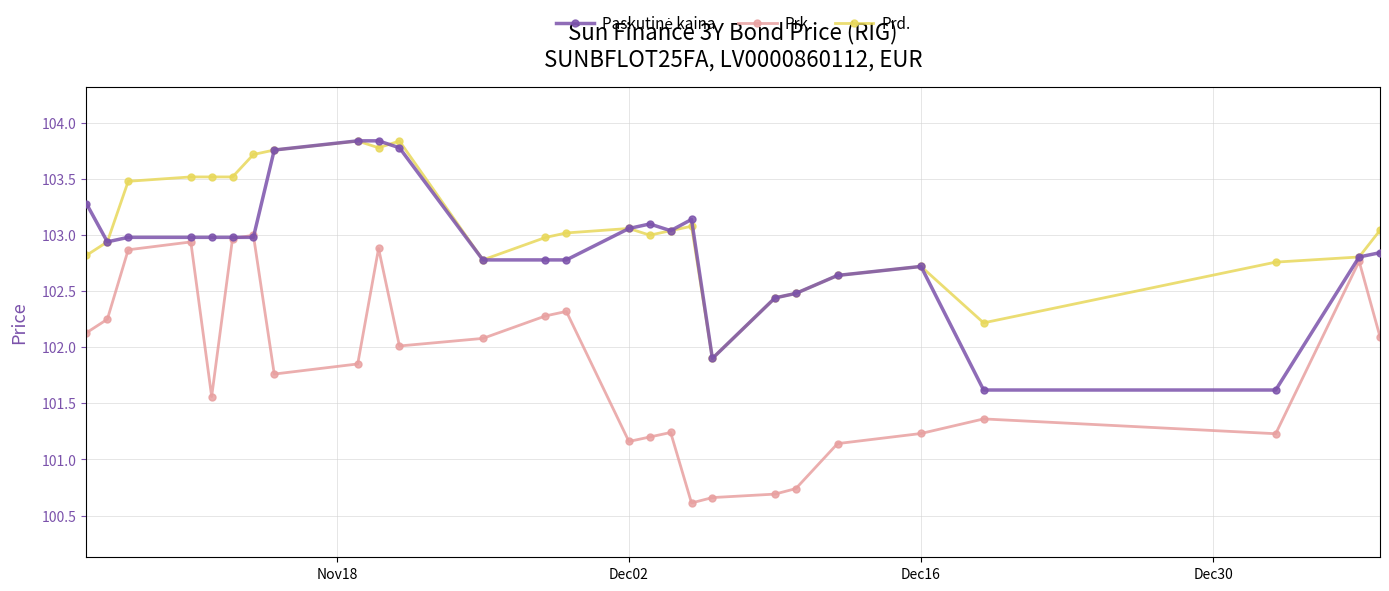

What is the smallest value displayed?

100.6